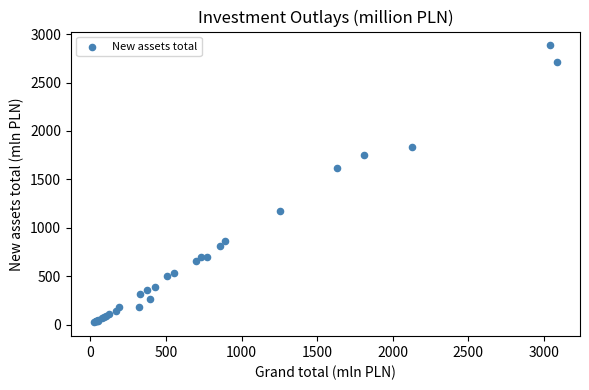

What Y value in the scatter plot is closest to 1453?

1621.9